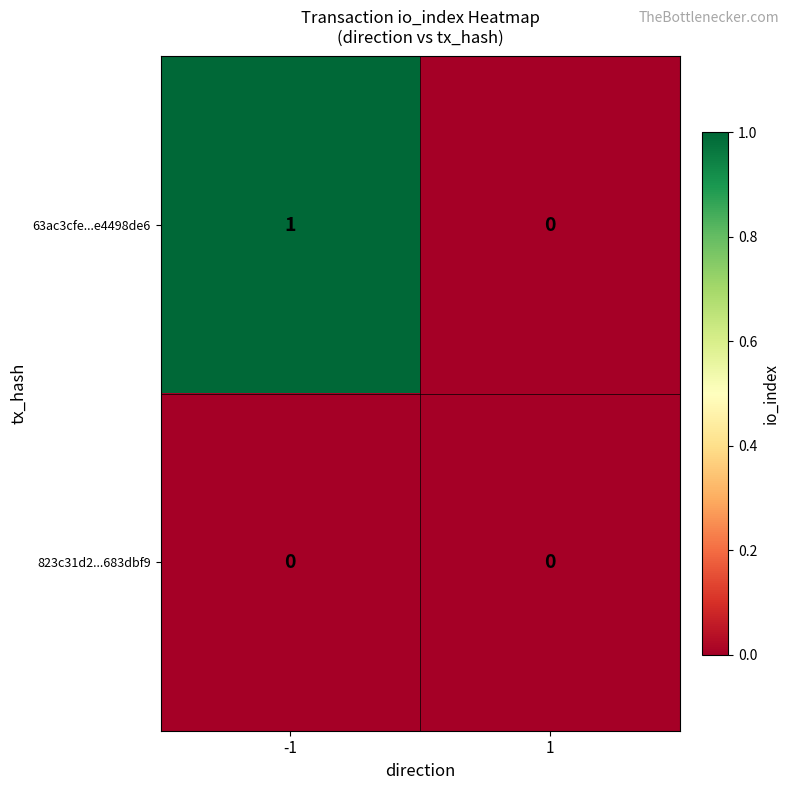

Which series has the largest range (max minus min)?

63ac3cfe...e4498de6